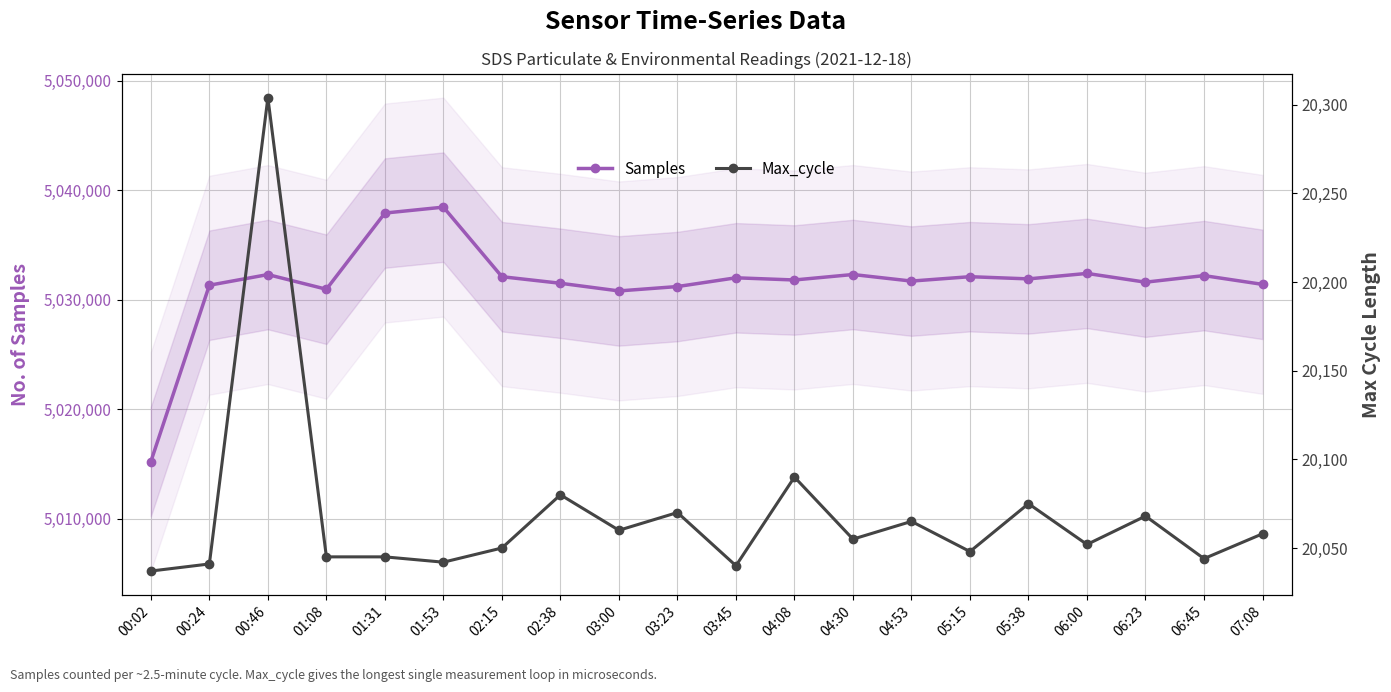

In Samples, how many points are higher than both neighbors (excluding endpoints)?

7